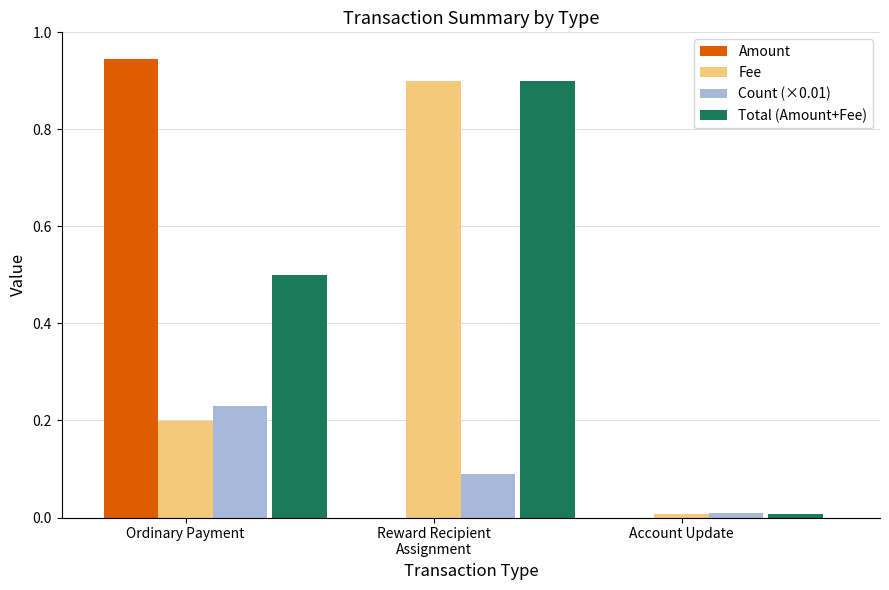

The value of Amount at Account Update is 0.0. True or false?

True